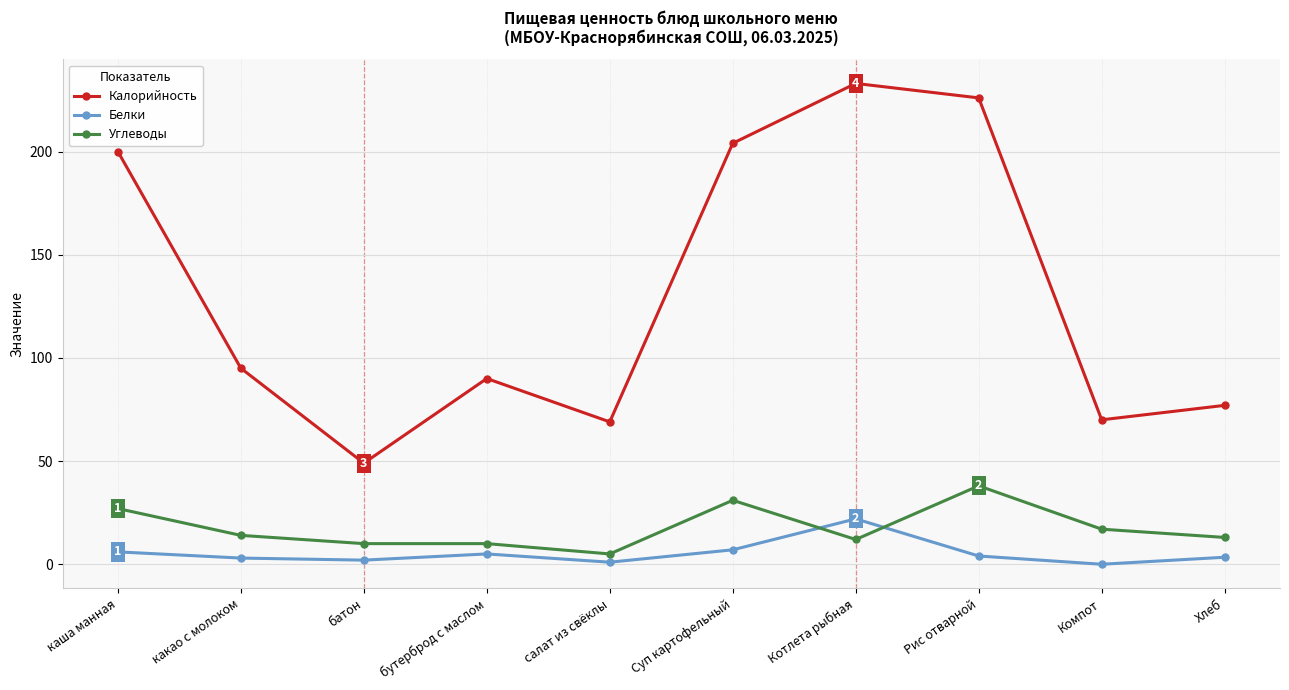

Is the value of Углеводы at Рис отварной greater than the value of Белки at какао с молоком?

Yes